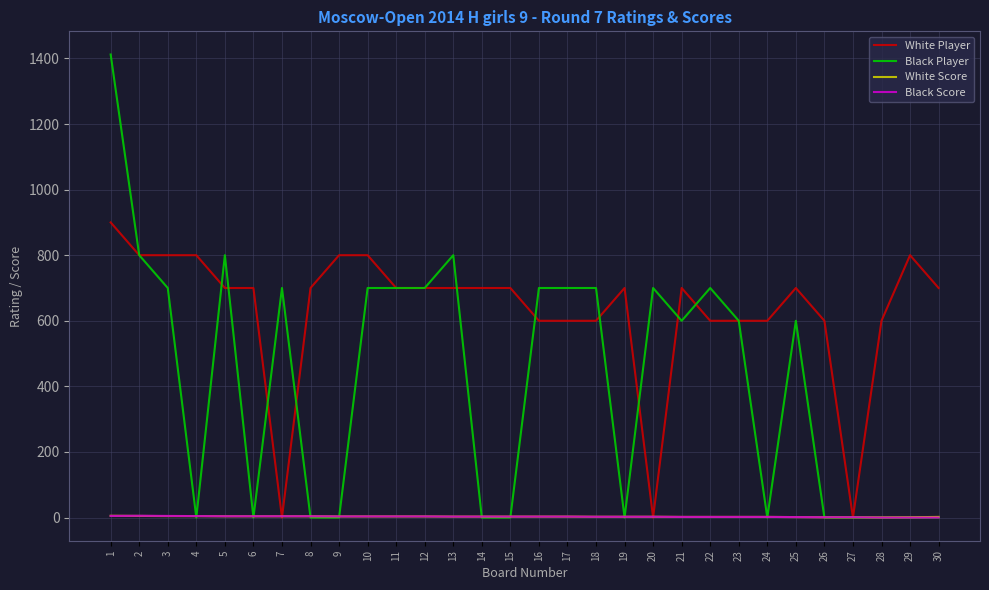

Which series has the widest spread of values?

Black Player